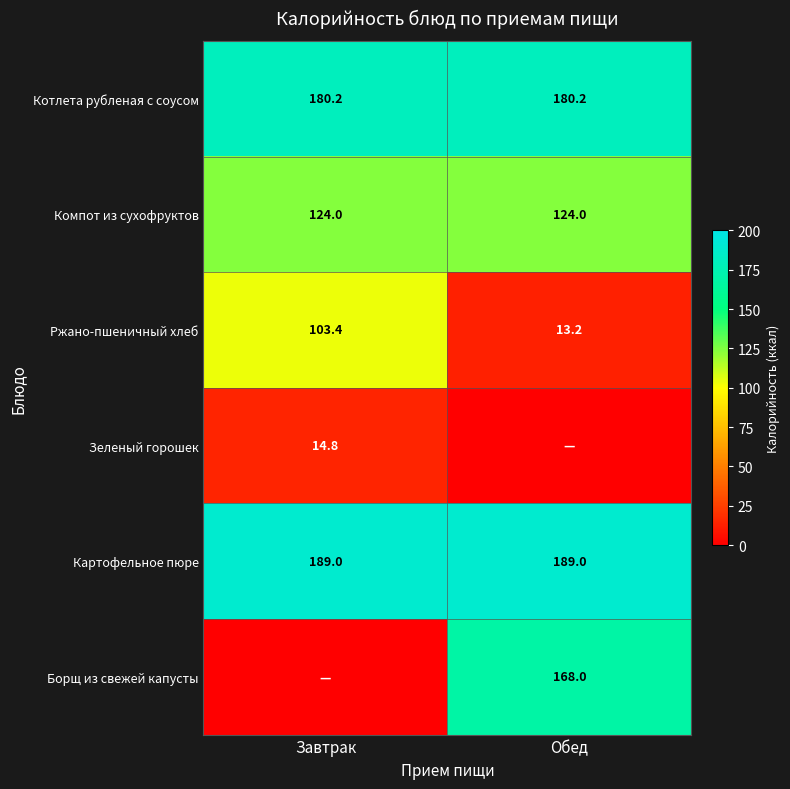

The value of Зеленый горошек at Завтрак is 14.8. True or false?

True